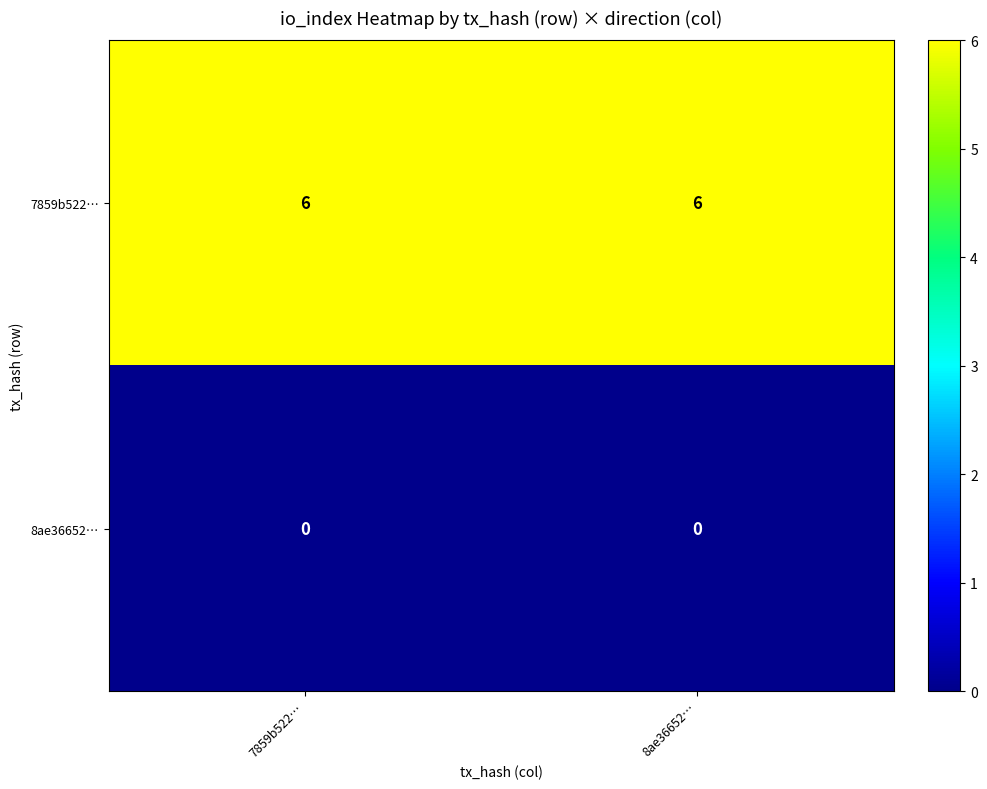

Reading left to right, extract all data points from this chart.

7859b522…: 6	6
8ae36652…: 0	0